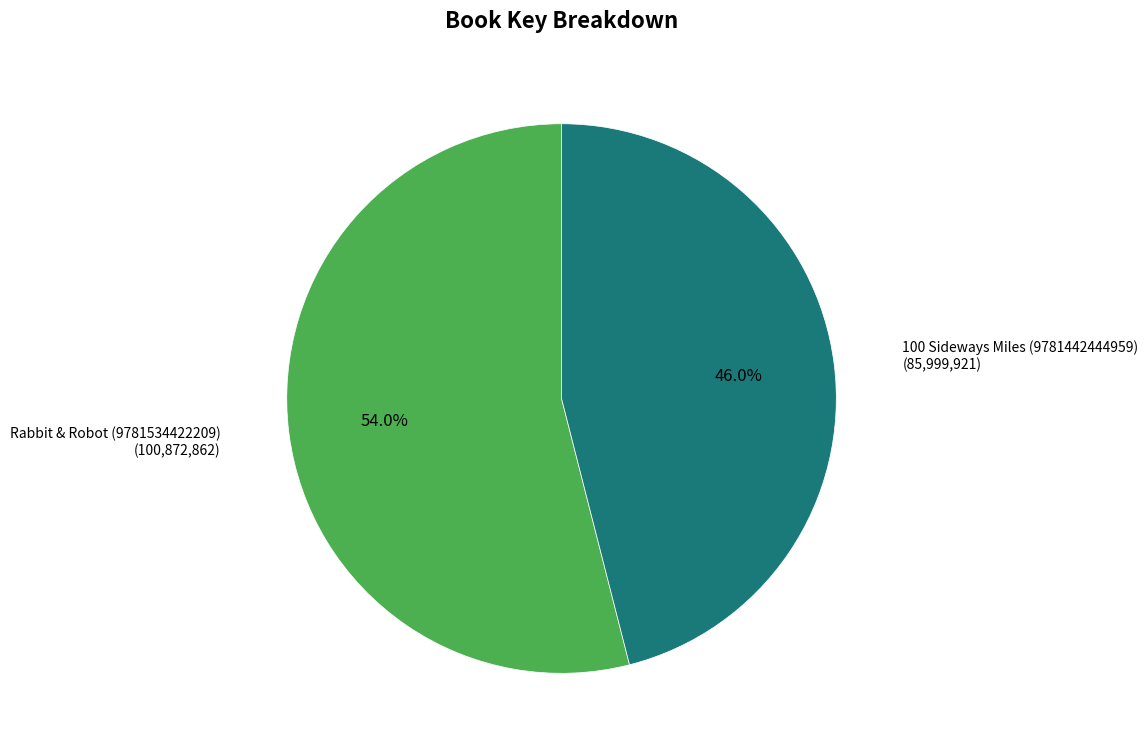

Is there a majority slice in this chart?

Yes